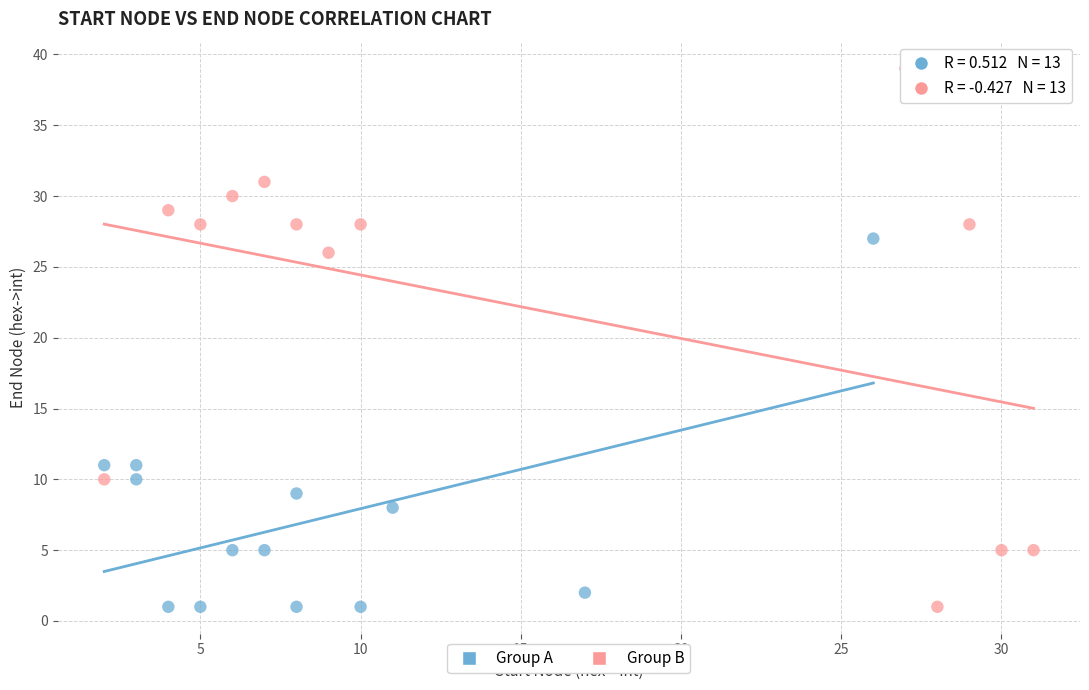

What are all the series names shown in the legend?

Group A, Group B